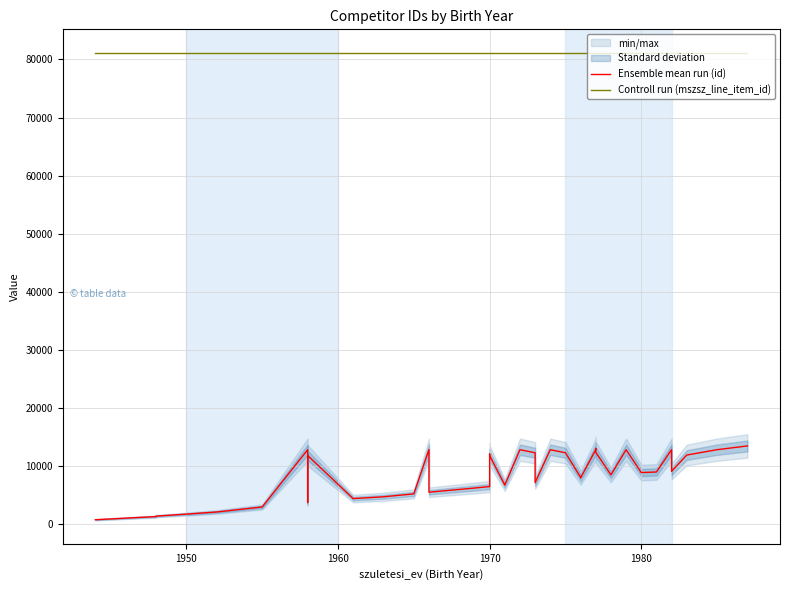

True or false: Ensemble mean run (id) and Controll run (mszsz_line_item_id) intersect in this chart.

False